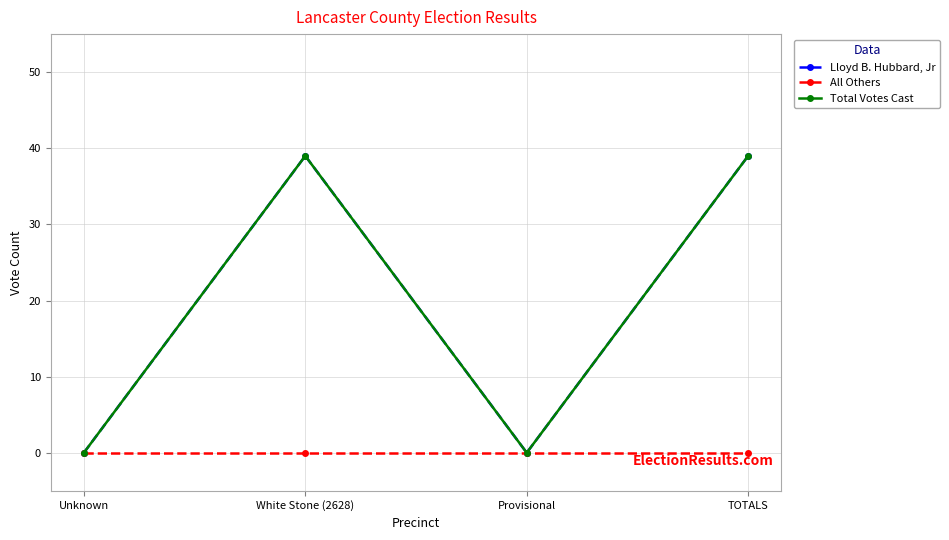

Reading left to right, extract all data points from this chart.

Lloyd B. Hubbard, Jr: Unknown=0	White Stone (2628)=39	Provisional=0	TOTALS=39
All Others: Unknown=0	White Stone (2628)=0	Provisional=0	TOTALS=0
Total Votes Cast: Unknown=0	White Stone (2628)=39	Provisional=0	TOTALS=39